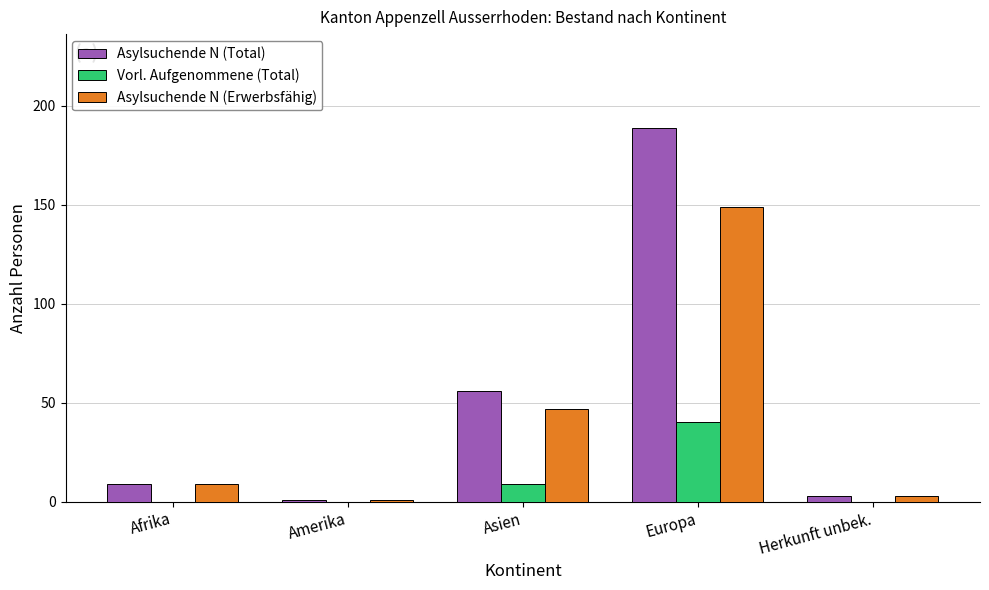

Is the value of Asylsuchende N (Erwerbsfähig) at Amerika greater than the value of Vorl. Aufgenommene (Total) at Asien?

No